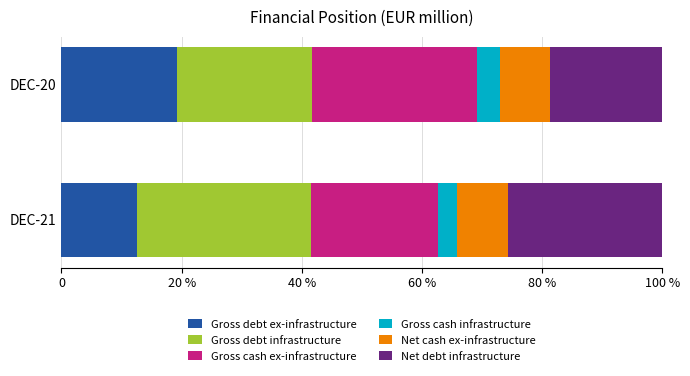

What are all the series names shown in the legend?

Gross debt ex-infrastructure, Gross debt infrastructure, Gross cash ex-infrastructure, Gross cash infrastructure, Net cash ex-infrastructure, Net debt infrastructure